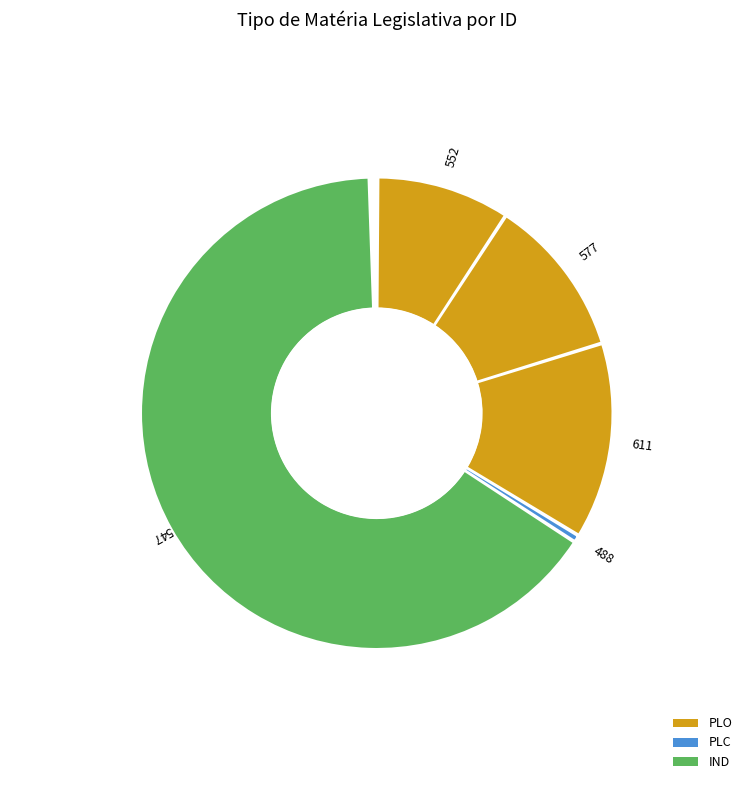

How many segments does this pie chart have?

5